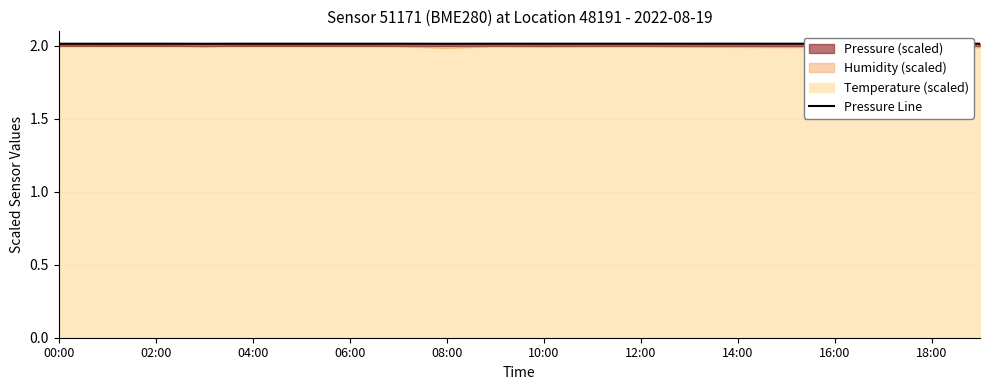

How many lines are shown in the chart?

1